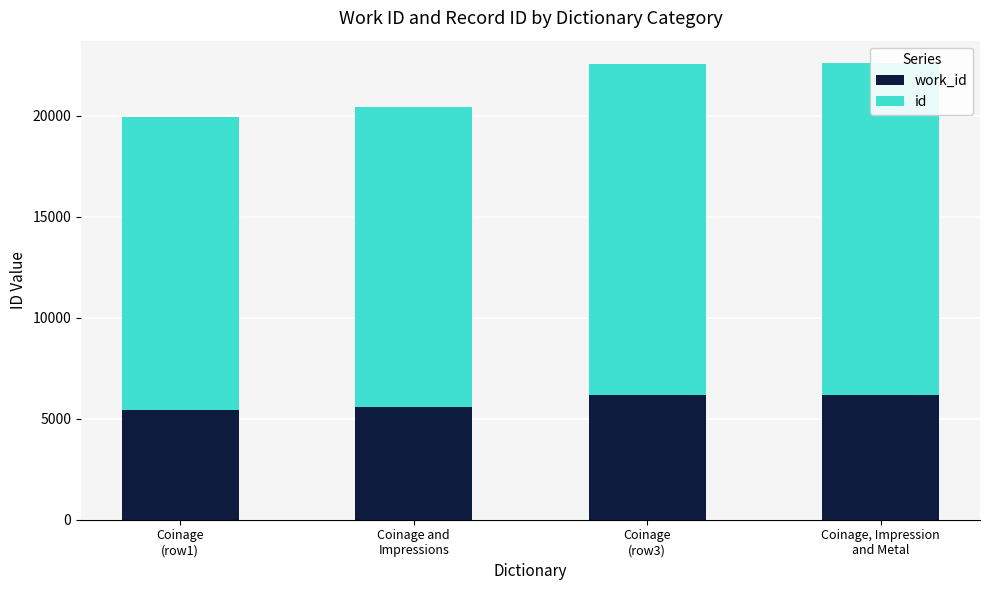

At which label is id closest to 15461?

Coinage and
Impressions